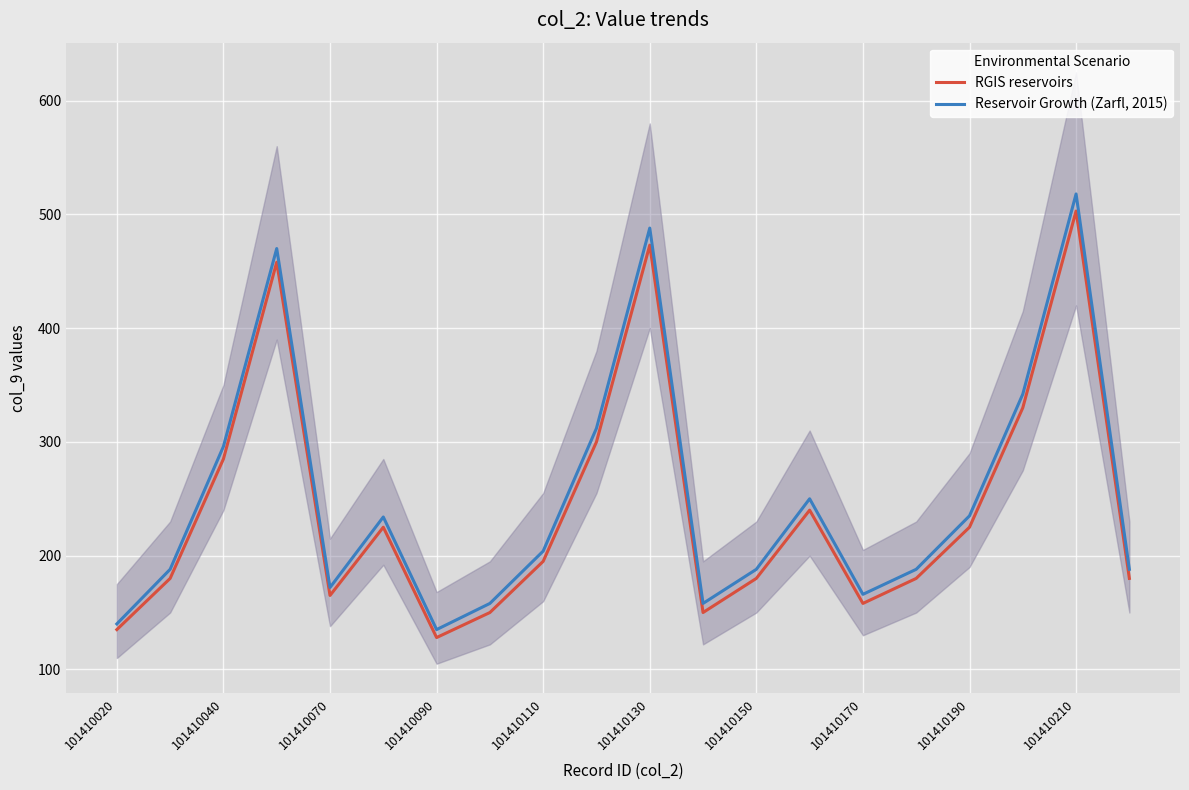

Where does the RGIS reservoirs series first go above 195?

101410040